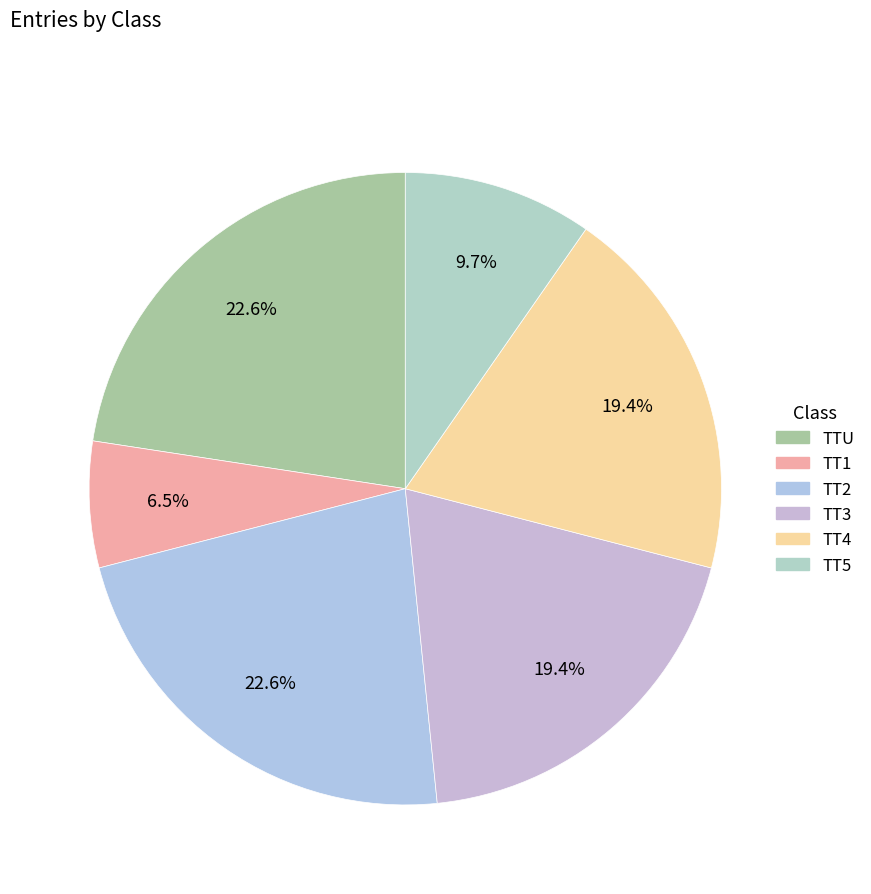

How much of the chart is everything except TT5?

90.3%